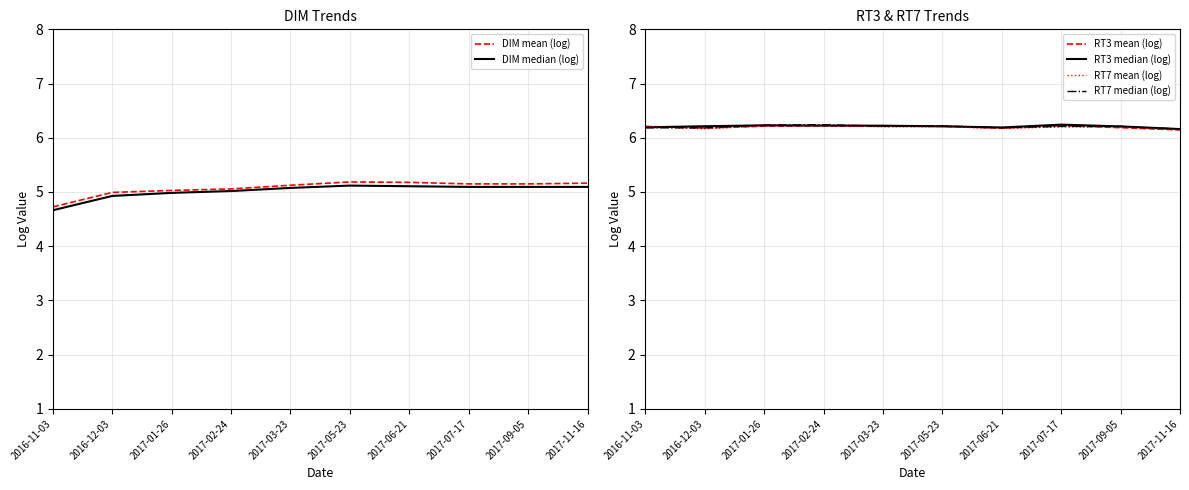

What is the average value of the DIM median (log) series?

5.0